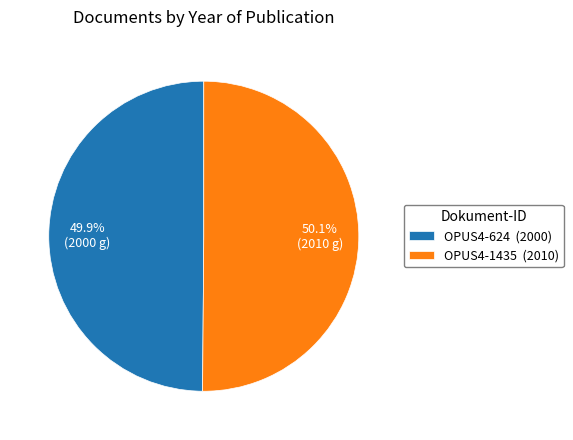

Count the number of slices in the pie.

2